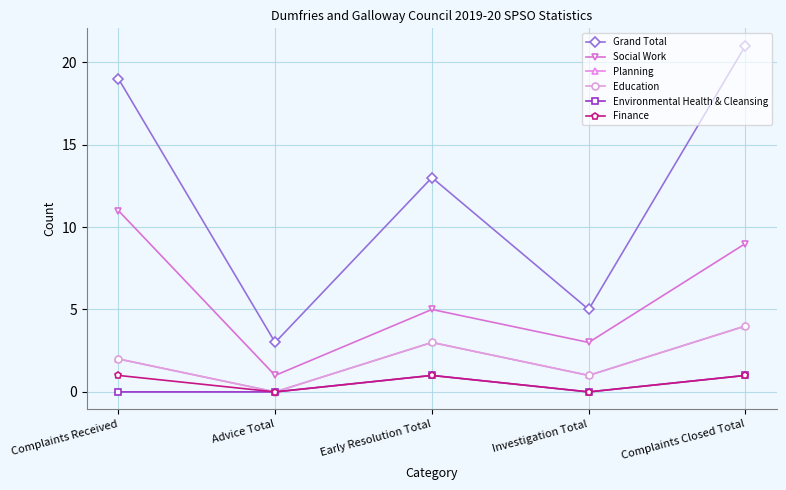

In Education, how many points are higher than both neighbors (excluding endpoints)?

1